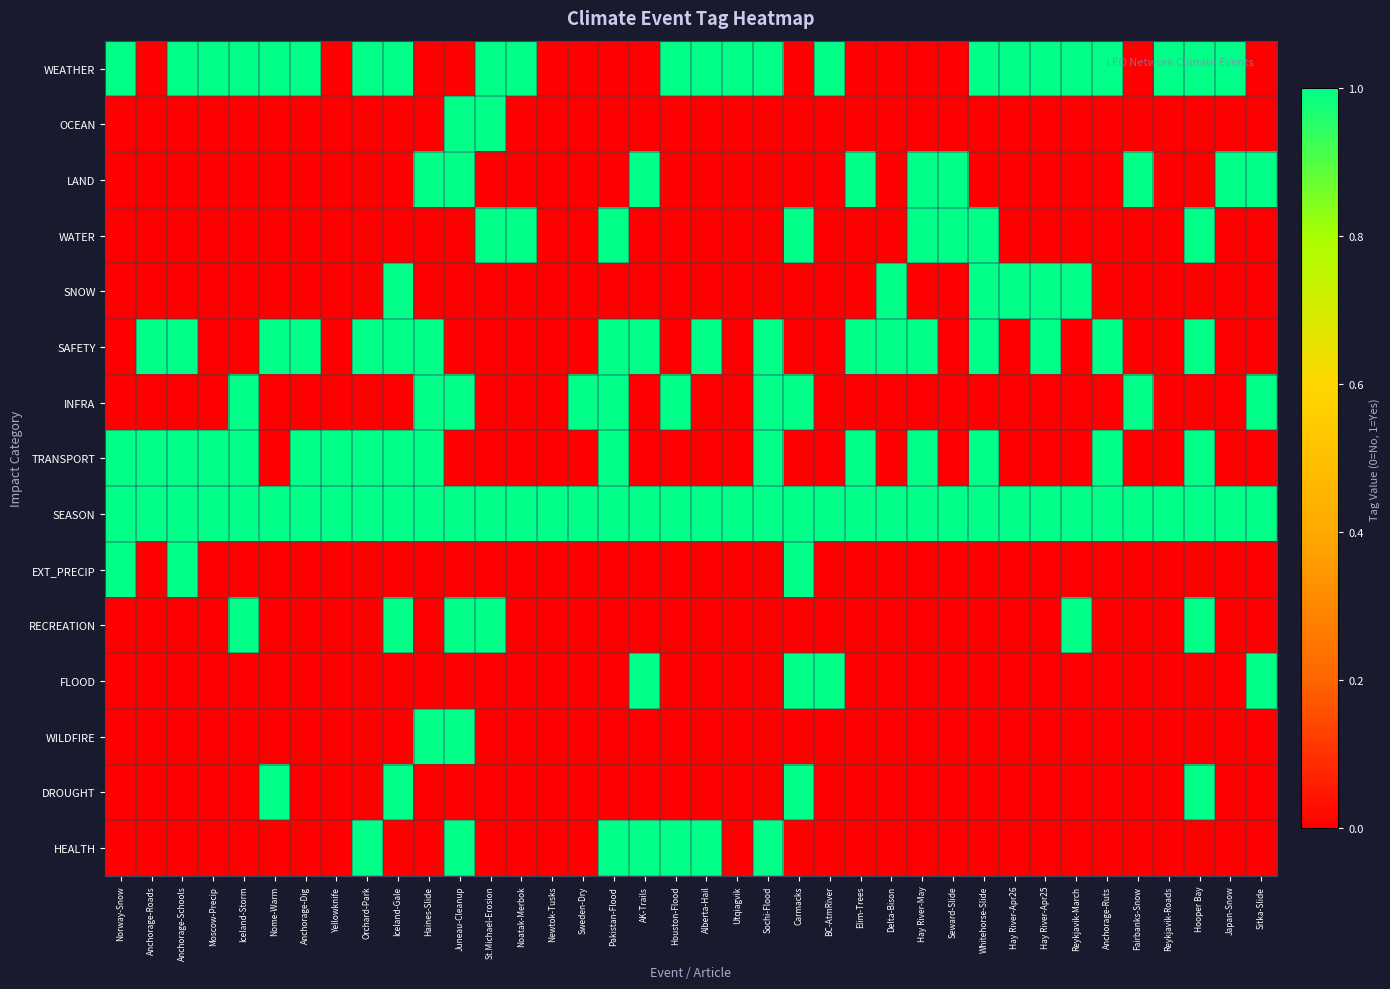

Reading left to right, extract all data points from this chart.

WEATHER: Norway-Snow=1	Anchorage-Roads=0	Anchorage-Schools=1	Moscow-Precip=1	Iceland-Storm=1	Nome-Warm=1	Anchorage-Dig=1	Yellowknife=0	Orchard-Park=1	Iceland-Gale=1	Haines-Slide=0	Juneau-Cleanup=0	St.Michael-Erosion=1	Noatak-Merbok=1	Newtok-Tusks=0	Sweden-Dry=0	Pakistan-Flood=0	AK-Trails=0	Houston-Flood=1	Alberta-Hail=1	Utqiagvik=1	Sochi-Flood=1	Carmacks=0	BC-AtmRiver=1	Elim-Trees=0	Delta-Bison=0	Hay River-May=0	Seward-Slide=0	Whitehorse-Slide=1	Hay River-Apr26=1	Hay River-Apr25=1	Reykjavik-March=1	Anchorage-Ruts=1	Fairbanks-Snow=0	Reykjavik-Roads=1	Hooper Bay=1	Japan-Snow=1	Sitka-Slide=0
OCEAN: Norway-Snow=0	Anchorage-Roads=0	Anchorage-Schools=0	Moscow-Precip=0	Iceland-Storm=0	Nome-Warm=0	Anchorage-Dig=0	Yellowknife=0	Orchard-Park=0	Iceland-Gale=0	Haines-Slide=0	Juneau-Cleanup=1	St.Michael-Erosion=1	Noatak-Merbok=0	Newtok-Tusks=0	Sweden-Dry=0	Pakistan-Flood=0	AK-Trails=0	Houston-Flood=0	Alberta-Hail=0	Utqiagvik=0	Sochi-Flood=0	Carmacks=0	BC-AtmRiver=0	Elim-Trees=0	Delta-Bison=0	Hay River-May=0	Seward-Slide=0	Whitehorse-Slide=0	Hay River-Apr26=0	Hay River-Apr25=0	Reykjavik-March=0	Anchorage-Ruts=0	Fairbanks-Snow=0	Reykjavik-Roads=0	Hooper Bay=0	Japan-Snow=0	Sitka-Slide=0
LAND: Norway-Snow=0	Anchorage-Roads=0	Anchorage-Schools=0	Moscow-Precip=0	Iceland-Storm=0	Nome-Warm=0	Anchorage-Dig=0	Yellowknife=0	Orchard-Park=0	Iceland-Gale=0	Haines-Slide=1	Juneau-Cleanup=1	St.Michael-Erosion=0	Noatak-Merbok=0	Newtok-Tusks=0	Sweden-Dry=0	Pakistan-Flood=0	AK-Trails=1	Houston-Flood=0	Alberta-Hail=0	Utqiagvik=0	Sochi-Flood=0	Carmacks=0	BC-AtmRiver=0	Elim-Trees=1	Delta-Bison=0	Hay River-May=1	Seward-Slide=1	Whitehorse-Slide=0	Hay River-Apr26=0	Hay River-Apr25=0	Reykjavik-March=0	Anchorage-Ruts=0	Fairbanks-Snow=1	Reykjavik-Roads=0	Hooper Bay=0	Japan-Snow=1	Sitka-Slide=1
WATER: Norway-Snow=0	Anchorage-Roads=0	Anchorage-Schools=0	Moscow-Precip=0	Iceland-Storm=0	Nome-Warm=0	Anchorage-Dig=0	Yellowknife=0	Orchard-Park=0	Iceland-Gale=0	Haines-Slide=0	Juneau-Cleanup=0	St.Michael-Erosion=1	Noatak-Merbok=1	Newtok-Tusks=0	Sweden-Dry=0	Pakistan-Flood=1	AK-Trails=0	Houston-Flood=0	Alberta-Hail=0	Utqiagvik=0	Sochi-Flood=0	Carmacks=1	BC-AtmRiver=0	Elim-Trees=0	Delta-Bison=0	Hay River-May=1	Seward-Slide=1	Whitehorse-Slide=1	Hay River-Apr26=0	Hay River-Apr25=0	Reykjavik-March=0	Anchorage-Ruts=0	Fairbanks-Snow=0	Reykjavik-Roads=0	Hooper Bay=1	Japan-Snow=0	Sitka-Slide=0
SNOW: Norway-Snow=0	Anchorage-Roads=0	Anchorage-Schools=0	Moscow-Precip=0	Iceland-Storm=0	Nome-Warm=0	Anchorage-Dig=0	Yellowknife=0	Orchard-Park=0	Iceland-Gale=1	Haines-Slide=0	Juneau-Cleanup=0	St.Michael-Erosion=0	Noatak-Merbok=0	Newtok-Tusks=0	Sweden-Dry=0	Pakistan-Flood=0	AK-Trails=0	Houston-Flood=0	Alberta-Hail=0	Utqiagvik=0	Sochi-Flood=0	Carmacks=0	BC-AtmRiver=0	Elim-Trees=0	Delta-Bison=1	Hay River-May=0	Seward-Slide=0	Whitehorse-Slide=1	Hay River-Apr26=1	Hay River-Apr25=1	Reykjavik-March=1	Anchorage-Ruts=0	Fairbanks-Snow=0	Reykjavik-Roads=0	Hooper Bay=0	Japan-Snow=0	Sitka-Slide=0
SAFETY: Norway-Snow=0	Anchorage-Roads=1	Anchorage-Schools=1	Moscow-Precip=0	Iceland-Storm=0	Nome-Warm=1	Anchorage-Dig=1	Yellowknife=0	Orchard-Park=1	Iceland-Gale=1	Haines-Slide=1	Juneau-Cleanup=0	St.Michael-Erosion=0	Noatak-Merbok=0	Newtok-Tusks=0	Sweden-Dry=0	Pakistan-Flood=1	AK-Trails=1	Houston-Flood=0	Alberta-Hail=1	Utqiagvik=0	Sochi-Flood=1	Carmacks=0	BC-AtmRiver=0	Elim-Trees=1	Delta-Bison=1	Hay River-May=1	Seward-Slide=0	Whitehorse-Slide=1	Hay River-Apr26=0	Hay River-Apr25=1	Reykjavik-March=0	Anchorage-Ruts=1	Fairbanks-Snow=0	Reykjavik-Roads=0	Hooper Bay=1	Japan-Snow=0	Sitka-Slide=0
INFRA: Norway-Snow=0	Anchorage-Roads=0	Anchorage-Schools=0	Moscow-Precip=0	Iceland-Storm=1	Nome-Warm=0	Anchorage-Dig=0	Yellowknife=0	Orchard-Park=0	Iceland-Gale=0	Haines-Slide=1	Juneau-Cleanup=1	St.Michael-Erosion=0	Noatak-Merbok=0	Newtok-Tusks=0	Sweden-Dry=1	Pakistan-Flood=1	AK-Trails=0	Houston-Flood=1	Alberta-Hail=0	Utqiagvik=0	Sochi-Flood=1	Carmacks=1	BC-AtmRiver=0	Elim-Trees=0	Delta-Bison=0	Hay River-May=0	Seward-Slide=0	Whitehorse-Slide=0	Hay River-Apr26=0	Hay River-Apr25=0	Reykjavik-March=0	Anchorage-Ruts=0	Fairbanks-Snow=1	Reykjavik-Roads=0	Hooper Bay=0	Japan-Snow=0	Sitka-Slide=1
TRANSPORT: Norway-Snow=1	Anchorage-Roads=1	Anchorage-Schools=1	Moscow-Precip=1	Iceland-Storm=1	Nome-Warm=0	Anchorage-Dig=1	Yellowknife=1	Orchard-Park=1	Iceland-Gale=1	Haines-Slide=1	Juneau-Cleanup=0	St.Michael-Erosion=0	Noatak-Merbok=0	Newtok-Tusks=0	Sweden-Dry=0	Pakistan-Flood=1	AK-Trails=0	Houston-Flood=0	Alberta-Hail=0	Utqiagvik=0	Sochi-Flood=1	Carmacks=0	BC-AtmRiver=0	Elim-Trees=1	Delta-Bison=0	Hay River-May=1	Seward-Slide=0	Whitehorse-Slide=1	Hay River-Apr26=0	Hay River-Apr25=0	Reykjavik-March=0	Anchorage-Ruts=1	Fairbanks-Snow=0	Reykjavik-Roads=0	Hooper Bay=1	Japan-Snow=0	Sitka-Slide=0
SEASON: Norway-Snow=1	Anchorage-Roads=1	Anchorage-Schools=1	Moscow-Precip=1	Iceland-Storm=1	Nome-Warm=1	Anchorage-Dig=1	Yellowknife=1	Orchard-Park=1	Iceland-Gale=1	Haines-Slide=1	Juneau-Cleanup=1	St.Michael-Erosion=1	Noatak-Merbok=1	Newtok-Tusks=1	Sweden-Dry=1	Pakistan-Flood=1	AK-Trails=1	Houston-Flood=1	Alberta-Hail=1	Utqiagvik=1	Sochi-Flood=1	Carmacks=1	BC-AtmRiver=1	Elim-Trees=1	Delta-Bison=1	Hay River-May=1	Seward-Slide=1	Whitehorse-Slide=1	Hay River-Apr26=1	Hay River-Apr25=1	Reykjavik-March=1	Anchorage-Ruts=1	Fairbanks-Snow=1	Reykjavik-Roads=1	Hooper Bay=1	Japan-Snow=1	Sitka-Slide=1
EXT_PRECIP: Norway-Snow=1	Anchorage-Roads=0	Anchorage-Schools=1	Moscow-Precip=0	Iceland-Storm=0	Nome-Warm=0	Anchorage-Dig=0	Yellowknife=0	Orchard-Park=0	Iceland-Gale=0	Haines-Slide=0	Juneau-Cleanup=0	St.Michael-Erosion=0	Noatak-Merbok=0	Newtok-Tusks=0	Sweden-Dry=0	Pakistan-Flood=0	AK-Trails=0	Houston-Flood=0	Alberta-Hail=0	Utqiagvik=0	Sochi-Flood=0	Carmacks=1	BC-AtmRiver=0	Elim-Trees=0	Delta-Bison=0	Hay River-May=0	Seward-Slide=0	Whitehorse-Slide=0	Hay River-Apr26=0	Hay River-Apr25=0	Reykjavik-March=0	Anchorage-Ruts=0	Fairbanks-Snow=0	Reykjavik-Roads=0	Hooper Bay=0	Japan-Snow=0	Sitka-Slide=0
RECREATION: Norway-Snow=0	Anchorage-Roads=0	Anchorage-Schools=0	Moscow-Precip=0	Iceland-Storm=1	Nome-Warm=0	Anchorage-Dig=0	Yellowknife=0	Orchard-Park=0	Iceland-Gale=1	Haines-Slide=0	Juneau-Cleanup=1	St.Michael-Erosion=1	Noatak-Merbok=0	Newtok-Tusks=0	Sweden-Dry=0	Pakistan-Flood=0	AK-Trails=0	Houston-Flood=0	Alberta-Hail=0	Utqiagvik=0	Sochi-Flood=0	Carmacks=0	BC-AtmRiver=0	Elim-Trees=0	Delta-Bison=0	Hay River-May=0	Seward-Slide=0	Whitehorse-Slide=0	Hay River-Apr26=0	Hay River-Apr25=0	Reykjavik-March=1	Anchorage-Ruts=0	Fairbanks-Snow=0	Reykjavik-Roads=0	Hooper Bay=1	Japan-Snow=0	Sitka-Slide=0
FLOOD: Norway-Snow=0	Anchorage-Roads=0	Anchorage-Schools=0	Moscow-Precip=0	Iceland-Storm=0	Nome-Warm=0	Anchorage-Dig=0	Yellowknife=0	Orchard-Park=0	Iceland-Gale=0	Haines-Slide=0	Juneau-Cleanup=0	St.Michael-Erosion=0	Noatak-Merbok=0	Newtok-Tusks=0	Sweden-Dry=0	Pakistan-Flood=0	AK-Trails=1	Houston-Flood=0	Alberta-Hail=0	Utqiagvik=0	Sochi-Flood=0	Carmacks=1	BC-AtmRiver=1	Elim-Trees=0	Delta-Bison=0	Hay River-May=0	Seward-Slide=0	Whitehorse-Slide=0	Hay River-Apr26=0	Hay River-Apr25=0	Reykjavik-March=0	Anchorage-Ruts=0	Fairbanks-Snow=0	Reykjavik-Roads=0	Hooper Bay=0	Japan-Snow=0	Sitka-Slide=1
WILDFIRE: Norway-Snow=0	Anchorage-Roads=0	Anchorage-Schools=0	Moscow-Precip=0	Iceland-Storm=0	Nome-Warm=0	Anchorage-Dig=0	Yellowknife=0	Orchard-Park=0	Iceland-Gale=0	Haines-Slide=1	Juneau-Cleanup=1	St.Michael-Erosion=0	Noatak-Merbok=0	Newtok-Tusks=0	Sweden-Dry=0	Pakistan-Flood=0	AK-Trails=0	Houston-Flood=0	Alberta-Hail=0	Utqiagvik=0	Sochi-Flood=0	Carmacks=0	BC-AtmRiver=0	Elim-Trees=0	Delta-Bison=0	Hay River-May=0	Seward-Slide=0	Whitehorse-Slide=0	Hay River-Apr26=0	Hay River-Apr25=0	Reykjavik-March=0	Anchorage-Ruts=0	Fairbanks-Snow=0	Reykjavik-Roads=0	Hooper Bay=0	Japan-Snow=0	Sitka-Slide=0
DROUGHT: Norway-Snow=0	Anchorage-Roads=0	Anchorage-Schools=0	Moscow-Precip=0	Iceland-Storm=0	Nome-Warm=1	Anchorage-Dig=0	Yellowknife=0	Orchard-Park=0	Iceland-Gale=1	Haines-Slide=0	Juneau-Cleanup=0	St.Michael-Erosion=0	Noatak-Merbok=0	Newtok-Tusks=0	Sweden-Dry=0	Pakistan-Flood=0	AK-Trails=0	Houston-Flood=0	Alberta-Hail=0	Utqiagvik=0	Sochi-Flood=0	Carmacks=1	BC-AtmRiver=0	Elim-Trees=0	Delta-Bison=0	Hay River-May=0	Seward-Slide=0	Whitehorse-Slide=0	Hay River-Apr26=0	Hay River-Apr25=0	Reykjavik-March=0	Anchorage-Ruts=0	Fairbanks-Snow=0	Reykjavik-Roads=0	Hooper Bay=1	Japan-Snow=0	Sitka-Slide=0
HEALTH: Norway-Snow=0	Anchorage-Roads=0	Anchorage-Schools=0	Moscow-Precip=0	Iceland-Storm=0	Nome-Warm=0	Anchorage-Dig=0	Yellowknife=0	Orchard-Park=1	Iceland-Gale=0	Haines-Slide=0	Juneau-Cleanup=1	St.Michael-Erosion=0	Noatak-Merbok=0	Newtok-Tusks=0	Sweden-Dry=0	Pakistan-Flood=1	AK-Trails=1	Houston-Flood=1	Alberta-Hail=1	Utqiagvik=0	Sochi-Flood=1	Carmacks=0	BC-AtmRiver=0	Elim-Trees=0	Delta-Bison=0	Hay River-May=0	Seward-Slide=0	Whitehorse-Slide=0	Hay River-Apr26=0	Hay River-Apr25=0	Reykjavik-March=0	Anchorage-Ruts=0	Fairbanks-Snow=0	Reykjavik-Roads=0	Hooper Bay=0	Japan-Snow=0	Sitka-Slide=0